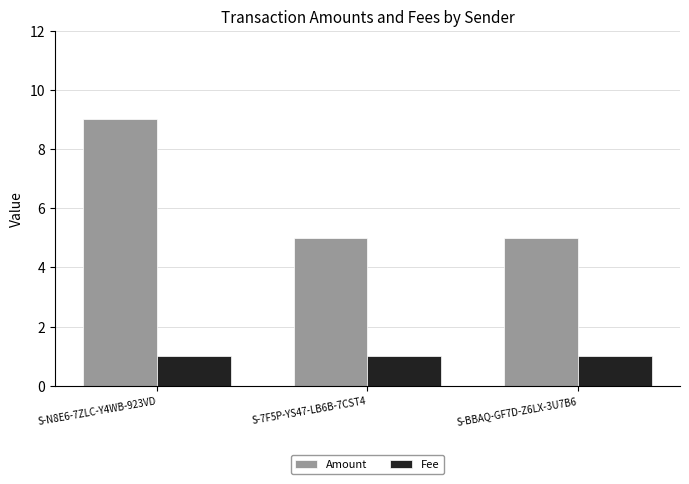

What is the difference between the maximum and minimum values in the Amount series?

4